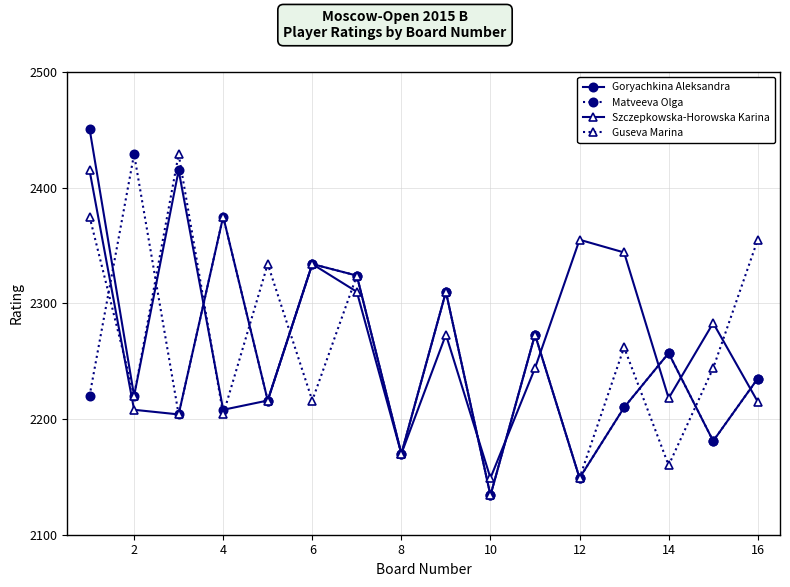

Which series has the largest range (max minus min)?

Goryachkina Aleksandra